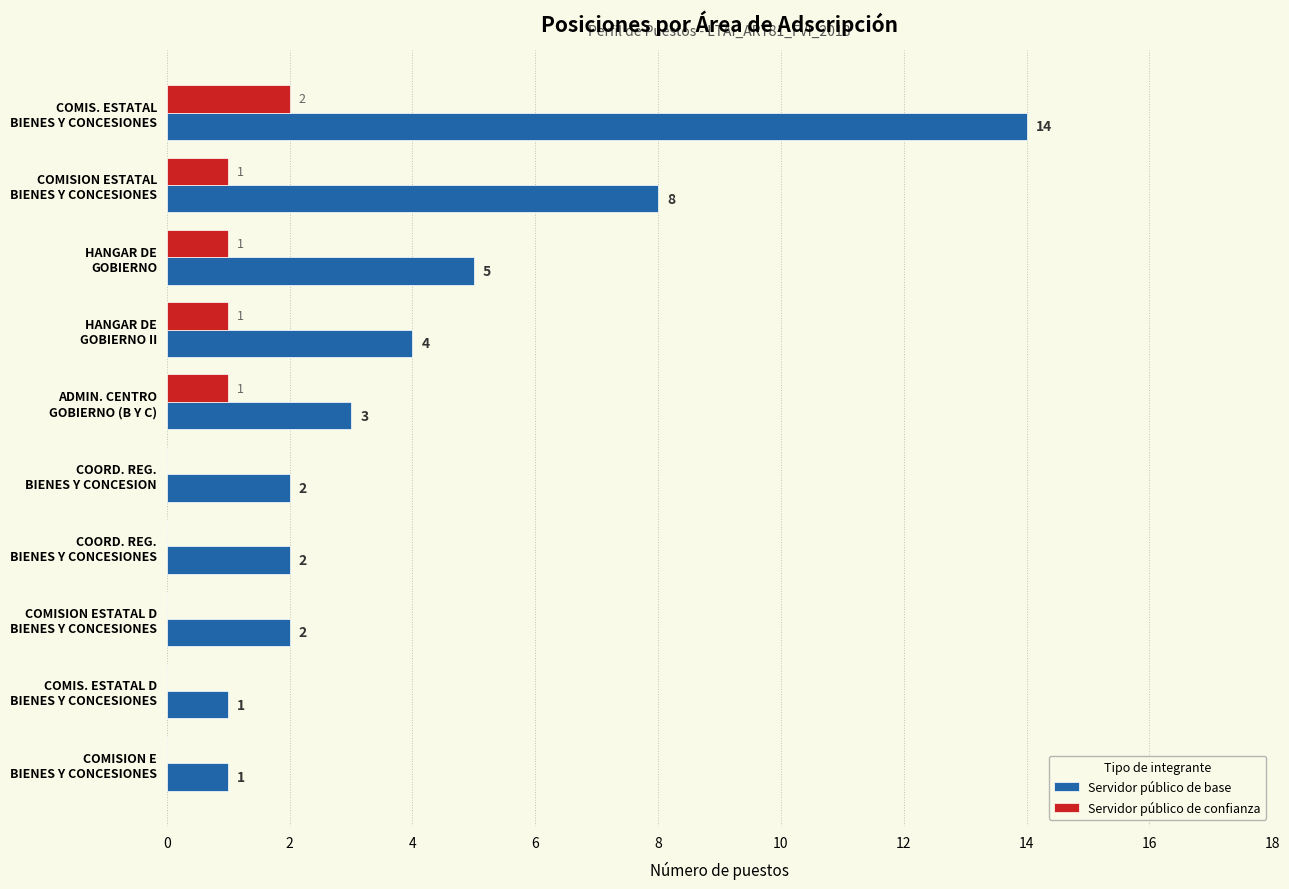

How many Servidor público de confianza values are between 0 and 1?

9